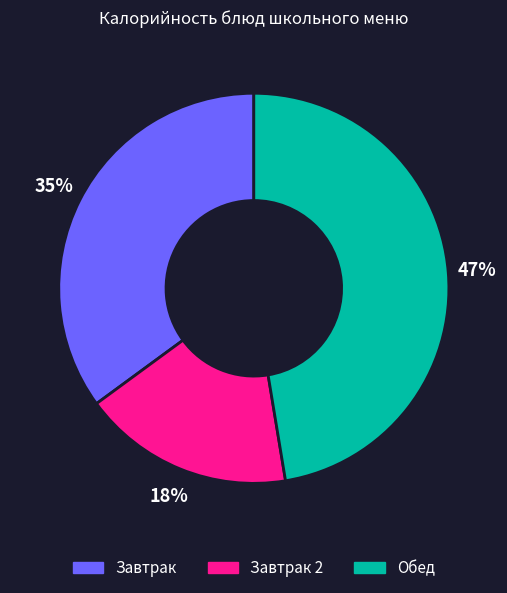

Does any single category account for the majority?

No